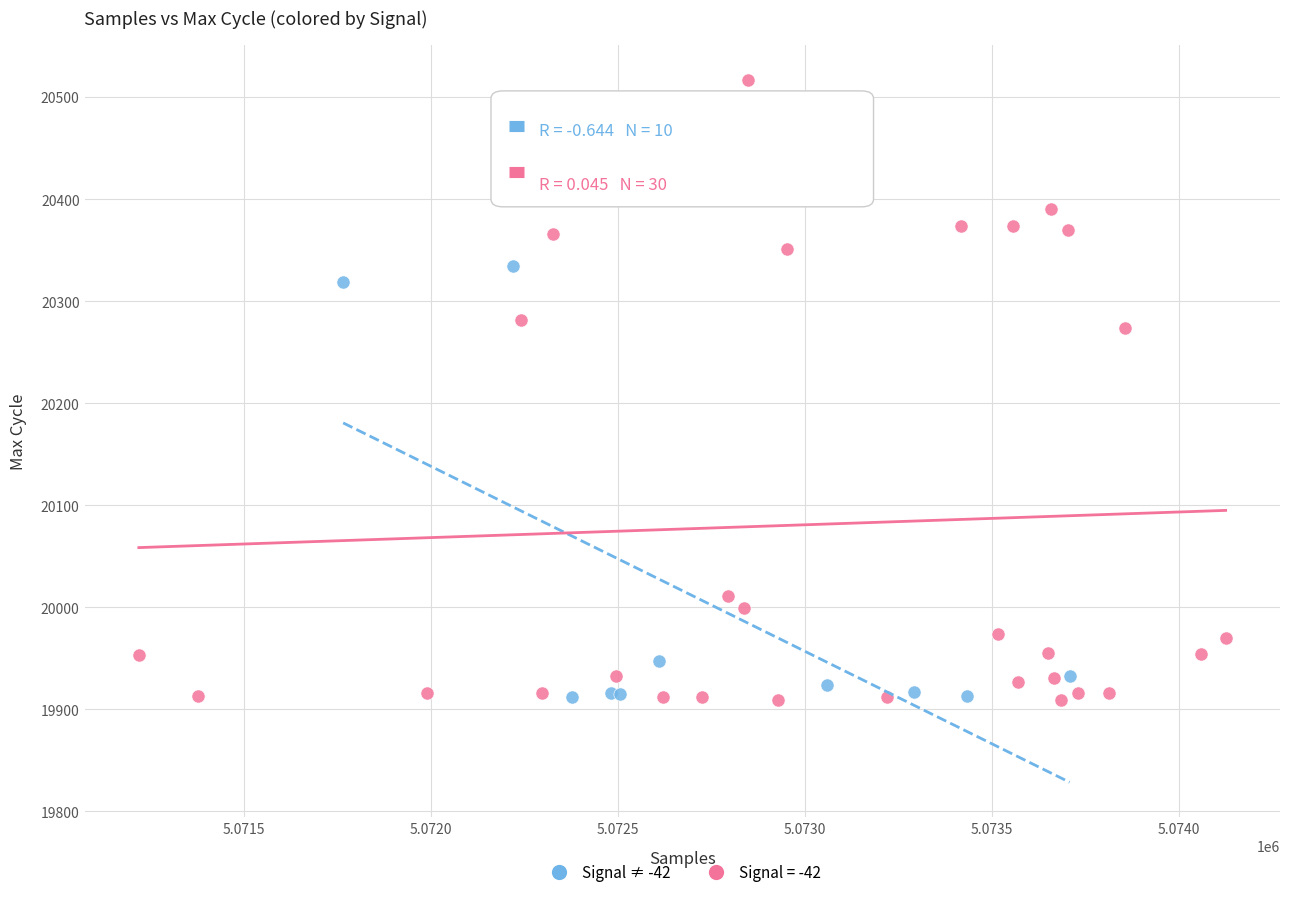

Which series has the largest Y range (max minus min)?

Signal = -42